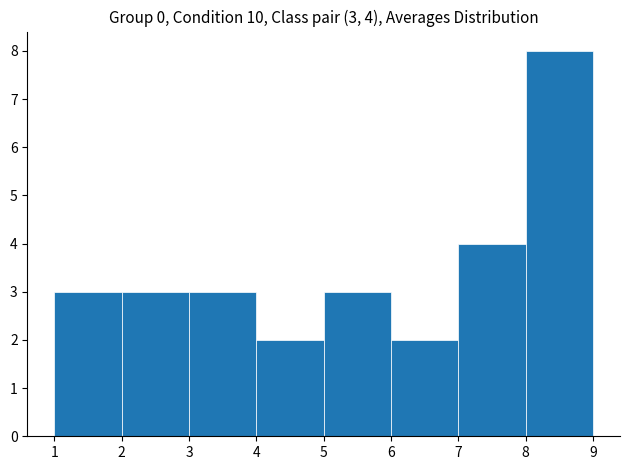

Over which range of the x-axis is the bar tallest?

8 to 9